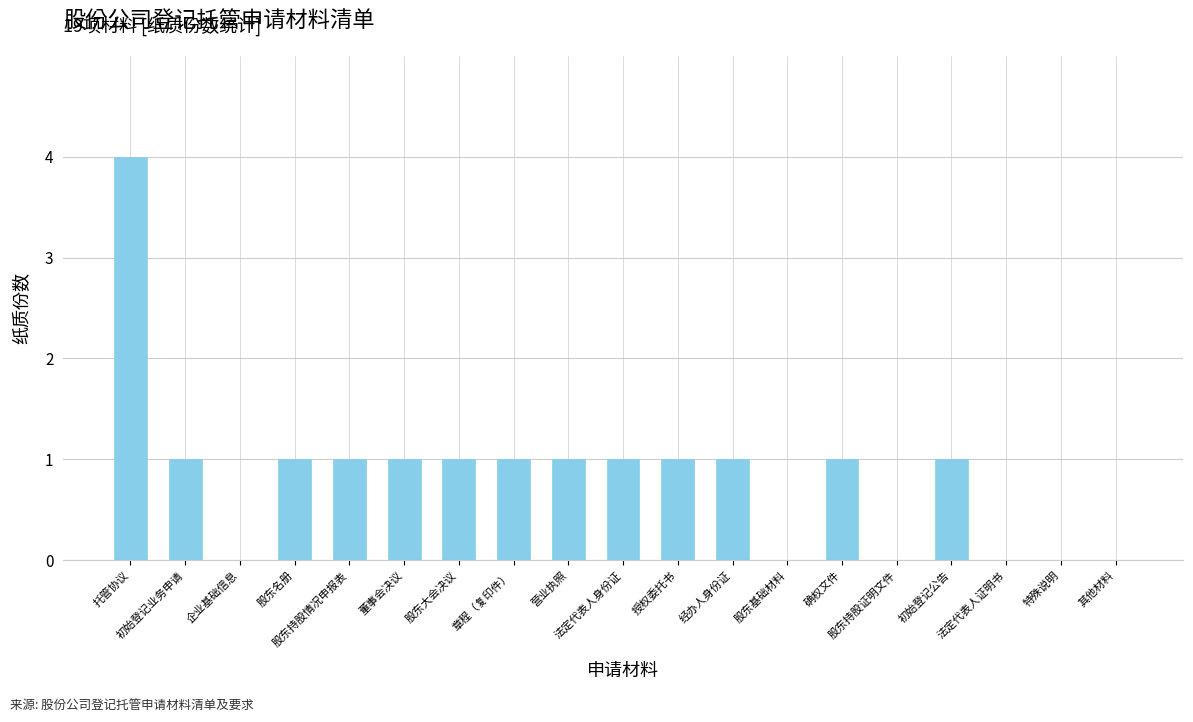

What is the maximum value shown in the chart?

4